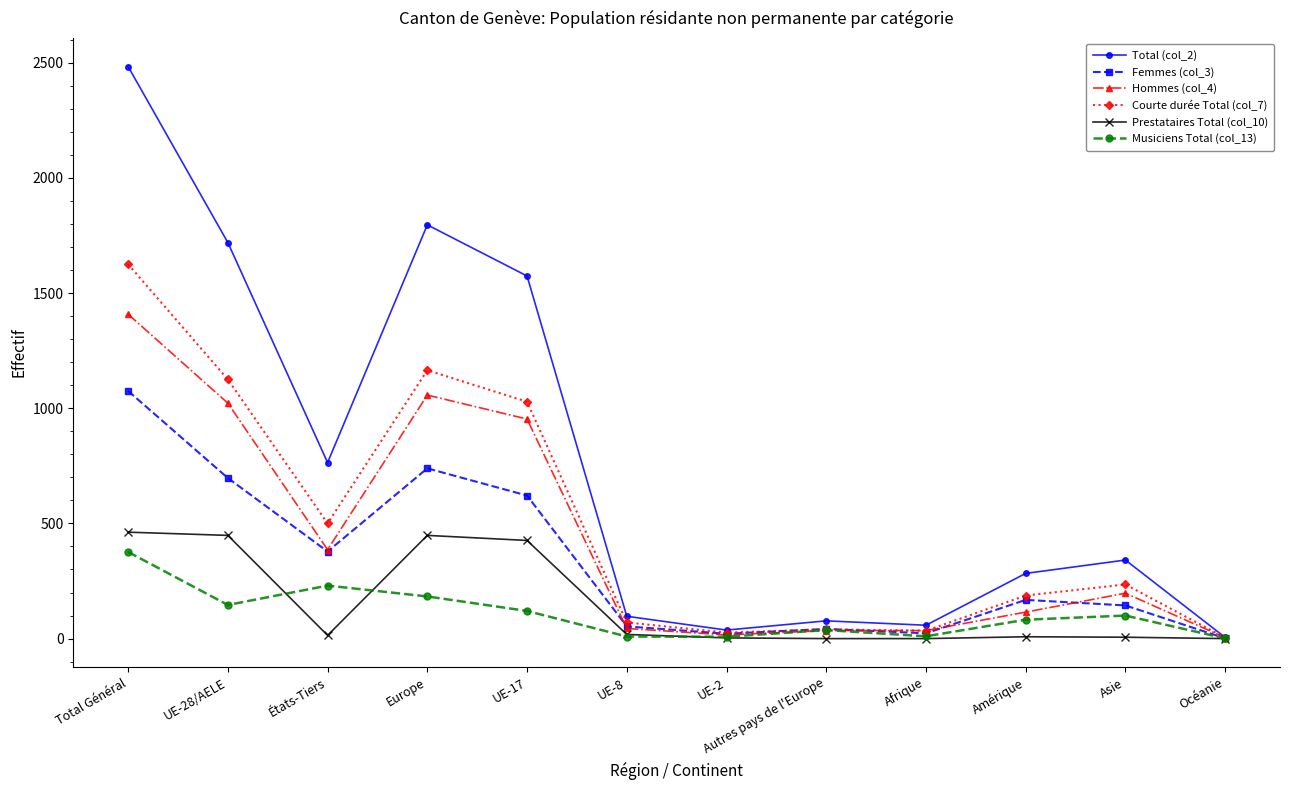

What is the difference between the second highest and minimum values in the Prestataires Total (col_10) series?

448